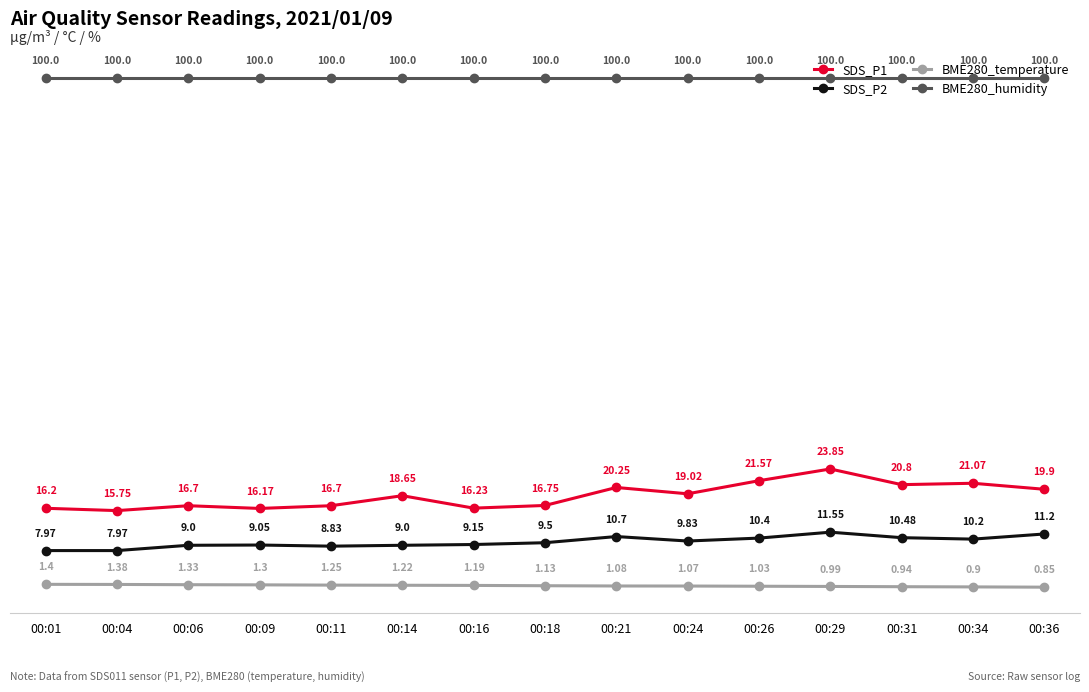

The value of SDS_P2 at 00:29 is 17.5. True or false?

False